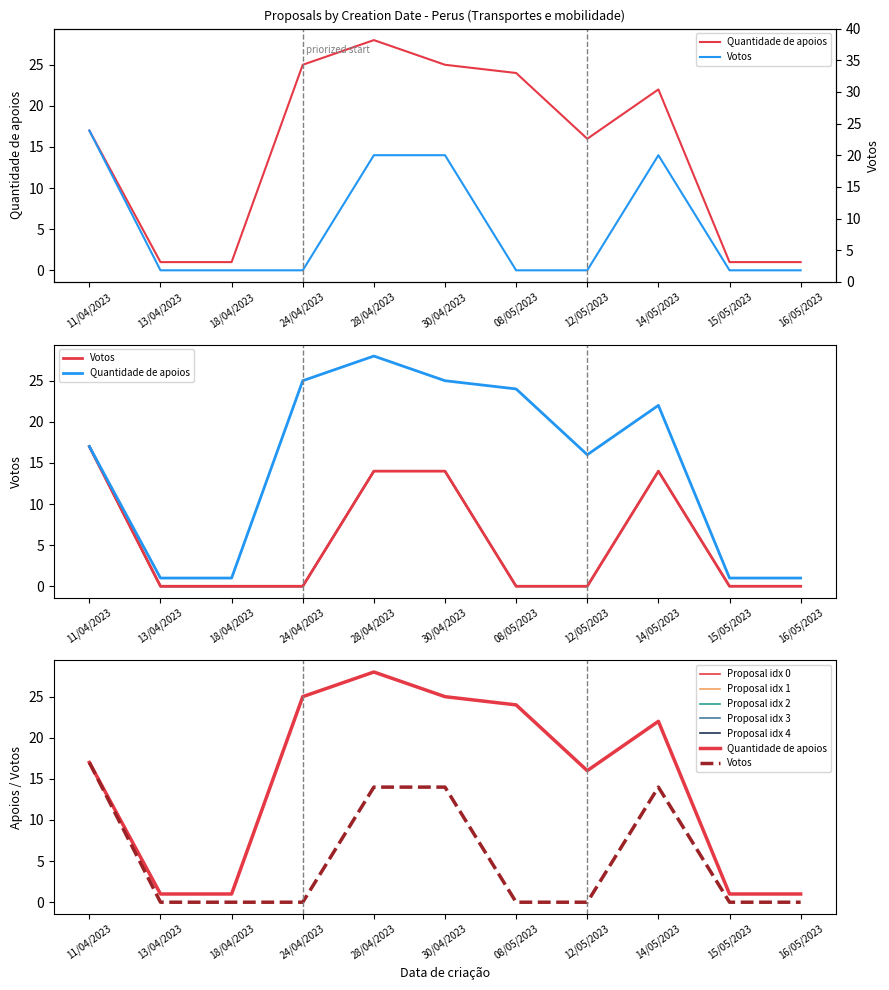

True or false: Quantidade de apoios and Votos cross at least once.

False